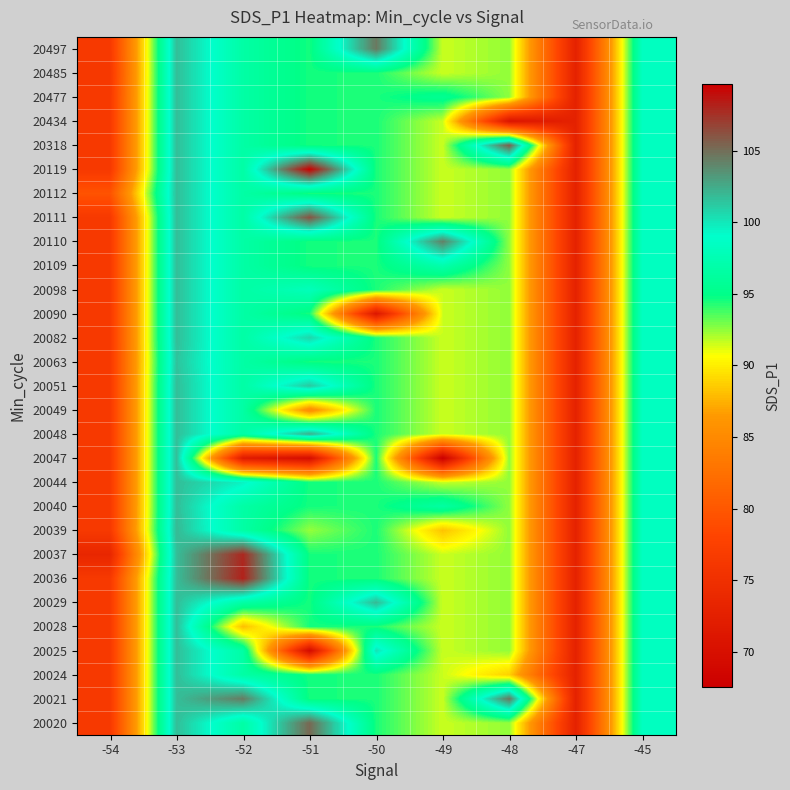

Reading left to right, list all the values displayed in this chart.

20497: -54=76.5	-53=101.7	-52=96.7	-51=94.5	-50=104.6	-49=91.5	-48=92.5	-47=72.8	-45=98.4
20485: -54=76.3	-53=101.7	-52=96.7	-51=94.5	-50=94.4	-49=91.5	-48=92.5	-47=72.8	-45=98.4
20477: -54=76.5	-53=101.7	-52=96.7	-51=94.5	-50=94.4	-49=95.6	-48=92.5	-47=72.8	-45=98.4
20434: -54=76.5	-53=101.7	-52=96.7	-51=94.5	-50=94.4	-49=91.5	-48=70.7	-47=72.8	-45=98.4
20318: -54=76.5	-53=101.7	-52=96.7	-51=94.5	-50=94.4	-49=91.5	-48=105.8	-47=72.8	-45=98.4
20119: -54=76.5	-53=101.7	-52=96.7	-51=109.6	-50=94.4	-49=91.5	-48=92.5	-47=72.8	-45=98.4
20112: -54=79.6	-53=101.7	-52=96.7	-51=94.5	-50=94.4	-49=91.5	-48=92.5	-47=72.8	-45=98.4
20111: -54=76.5	-53=101.7	-52=96.7	-51=106.2	-50=94.4	-49=91.5	-48=92.5	-47=72.8	-45=98.4
20110: -54=76.5	-53=101.7	-52=96.7	-51=94.5	-50=94.4	-49=104.2	-48=92.5	-47=72.8	-45=98.4
20109: -54=76.5	-53=101.7	-52=96.7	-51=94.5	-50=94.4	-49=97.2	-48=92.5	-47=72.8	-45=98.4
20098: -54=76.5	-53=101.7	-52=96.7	-51=98.0	-50=94.4	-49=91.5	-48=92.5	-47=72.8	-45=98.4
20090: -54=76.5	-53=101.7	-52=96.7	-51=94.5	-50=71.1	-49=91.5	-48=92.5	-47=72.8	-45=98.4
20082: -54=76.5	-53=101.7	-52=96.7	-51=100.8	-50=94.4	-49=91.5	-48=92.5	-47=72.8	-45=98.4
20063: -54=76.5	-53=101.5	-52=96.7	-51=94.5	-50=94.4	-49=91.5	-48=92.5	-47=72.8	-45=98.4
20051: -54=76.5	-53=101.7	-52=96.7	-51=101.3	-50=94.4	-49=91.5	-48=92.5	-47=72.8	-45=98.4
20049: -54=76.5	-53=101.7	-52=96.7	-51=85.2	-50=94.4	-49=91.5	-48=92.5	-47=72.8	-45=98.4
20048: -54=76.5	-53=101.7	-52=96.7	-51=102.4	-50=94.4	-49=91.5	-48=92.5	-47=72.8	-45=98.4
20047: -54=76.5	-53=101.7	-52=71.7	-51=69.6	-50=94.4	-49=67.5	-48=92.5	-47=72.8	-45=98.4
20044: -54=76.5	-53=101.7	-52=99.6	-51=94.5	-50=94.4	-49=91.5	-48=92.5	-47=72.8	-45=98.4
20040: -54=76.5	-53=101.7	-52=96.7	-51=94.5	-50=94.4	-49=96.5	-48=92.5	-47=72.8	-45=98.4
20039: -54=76.5	-53=101.9	-52=96.7	-51=92.4	-50=94.4	-49=88.2	-48=92.5	-47=72.8	-45=98.4
20037: -54=73.6	-53=101.7	-52=107.9	-51=94.5	-50=94.4	-49=91.5	-48=92.5	-47=72.8	-45=98.4
20036: -54=76.5	-53=101.7	-52=108.2	-51=94.5	-50=94.4	-49=91.5	-48=92.5	-47=72.8	-45=98.4
20029: -54=76.5	-53=101.7	-52=96.7	-51=94.5	-50=101.9	-49=91.5	-48=92.5	-47=72.8	-45=98.4
20028: -54=76.5	-53=101.7	-52=88.0	-51=94.5	-50=94.4	-49=91.5	-48=92.5	-47=72.8	-45=98.4
20025: -54=76.5	-53=101.7	-52=96.7	-51=69.2	-50=100.2	-49=91.5	-48=92.5	-47=72.8	-45=98.4
20024: -54=76.5	-53=101.7	-52=96.7	-51=94.5	-50=94.4	-49=91.5	-48=88.8	-47=72.8	-45=98.4
20021: -54=76.5	-53=101.7	-52=104.5	-51=94.5	-50=94.4	-49=91.5	-48=104.7	-47=72.8	-45=98.4
20020: -54=76.5	-53=101.7	-52=96.7	-51=105.3	-50=94.4	-49=91.5	-48=92.5	-47=72.8	-45=98.4